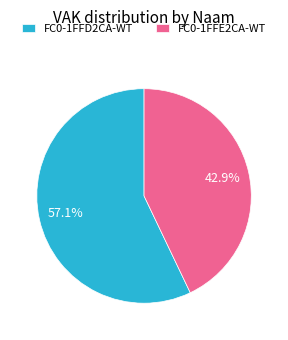

What is the total percentage of FC0-1FFD2CA-WT and FC0-1FFE2CA-WT?

100.0%